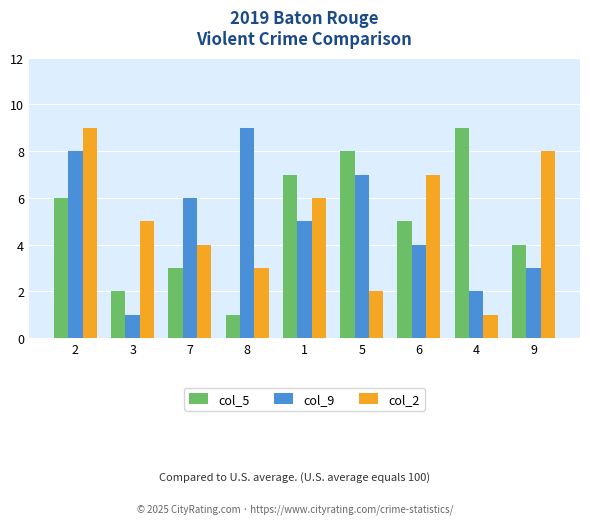

What is the value of the col_2 bar at the 7th from the left?

7